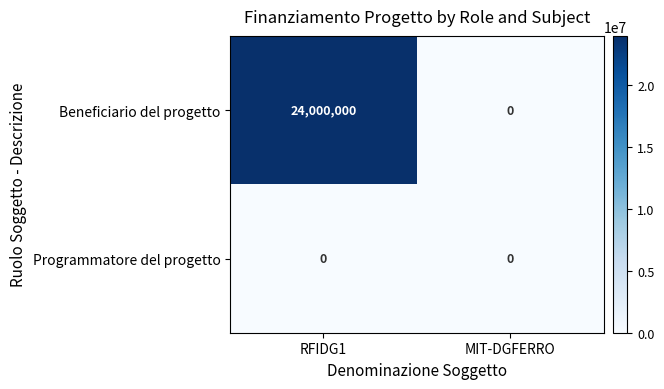

Which series has the largest range (max minus min)?

Beneficiario del progetto